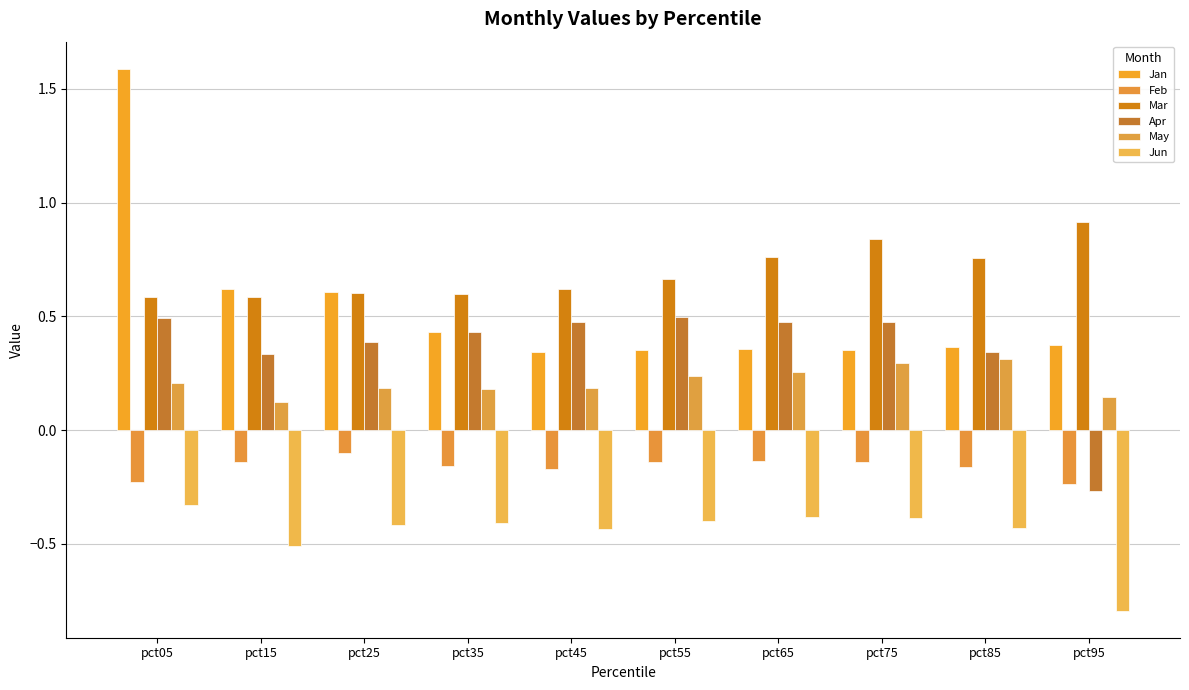

Does the chart contain any negative values?

Yes